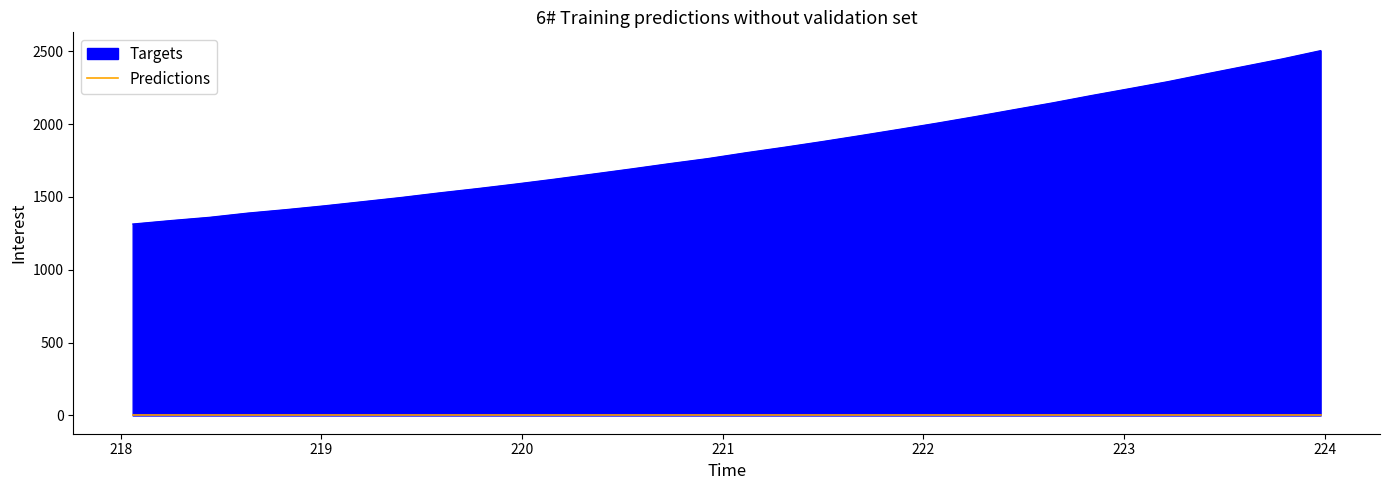

Is it true that the value at 222.6447 is 3109.5?

False